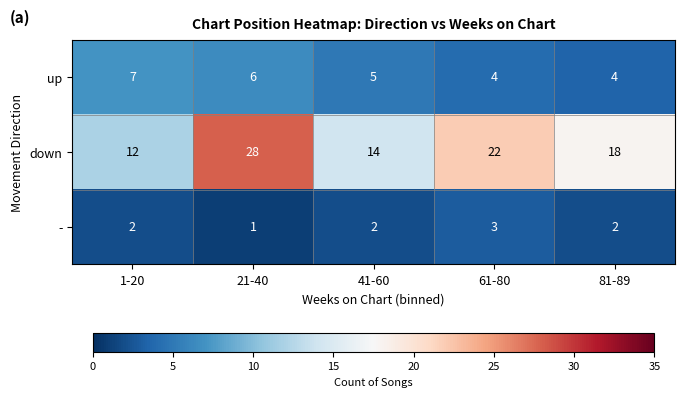

What is the average value of the up series?

5